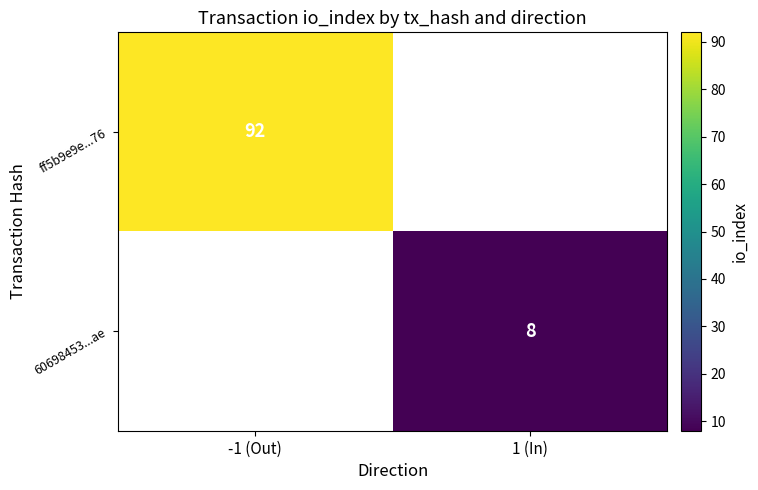

The 60698453...ae series shows 8 at 1 (In). True or false?

True